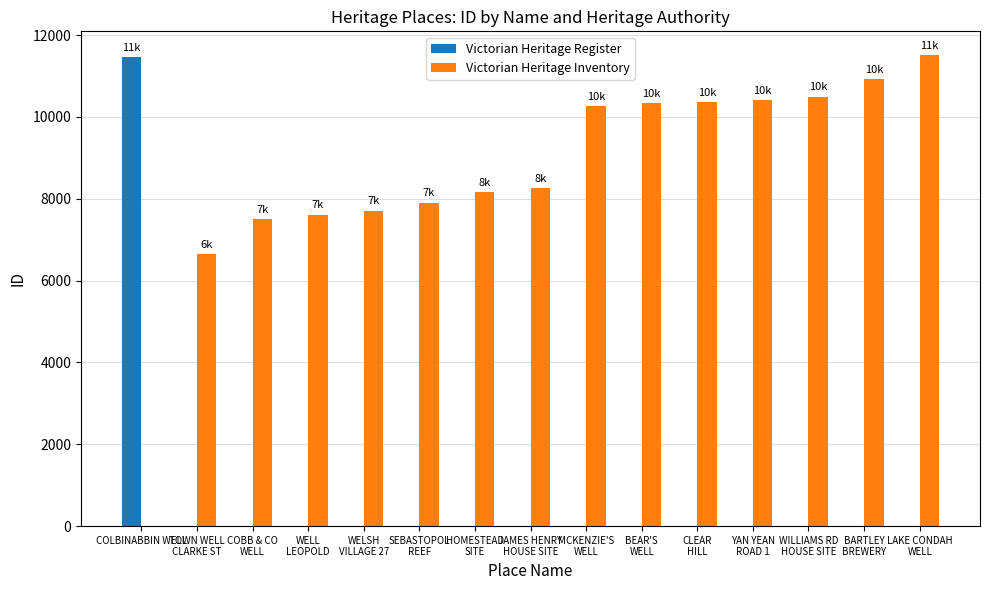

At which label does Victorian Heritage Register reach its peak?

COLBINABBIN WELL